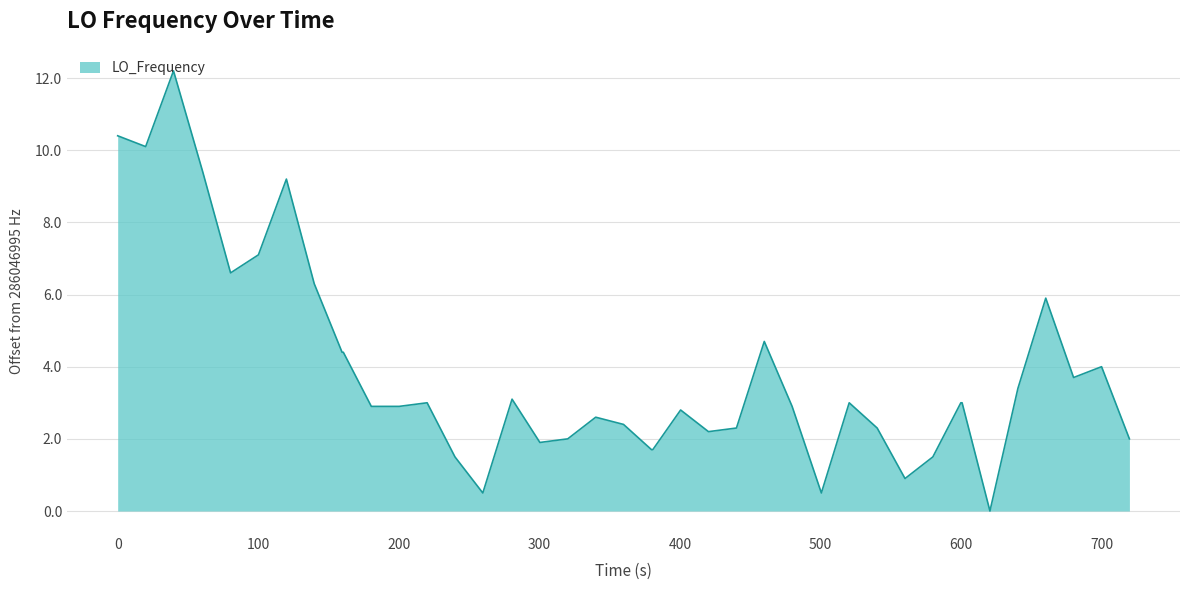

What is the maximum value shown in the chart?

12.2